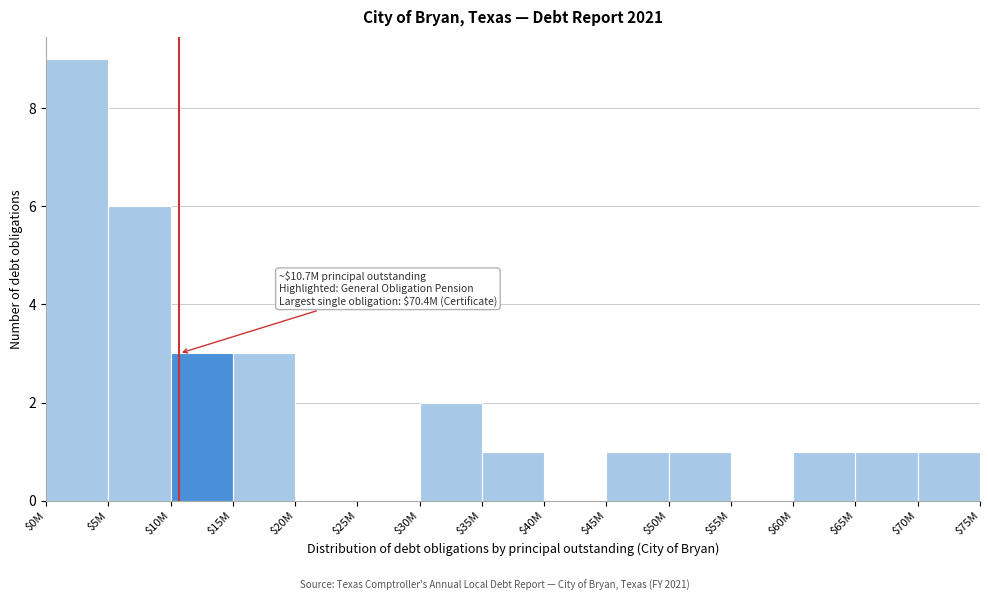

What is the sum of all values?

29